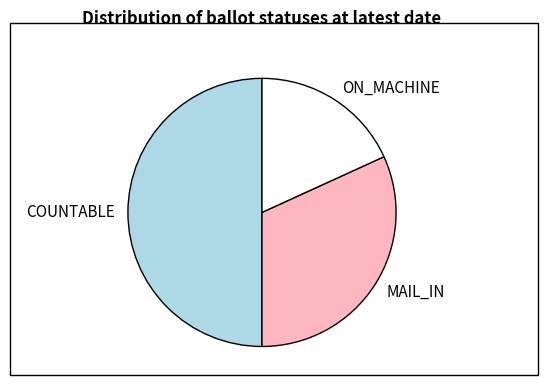

Which slice is the smallest?

ON_MACHINE